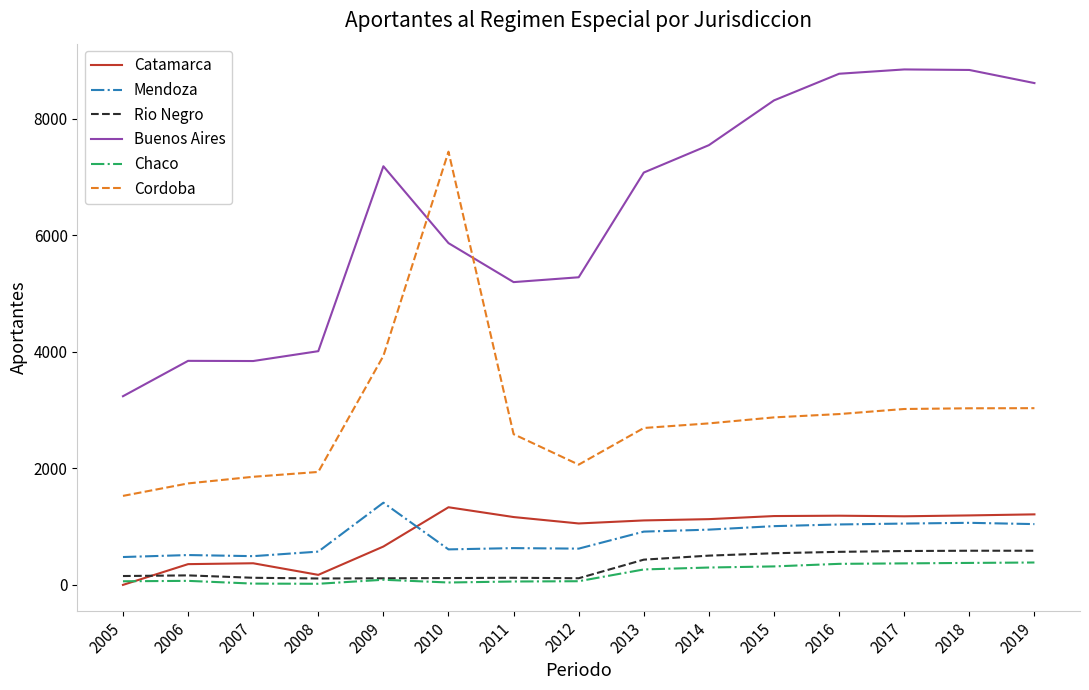

At which label is Buenos Aires closest to 6040?

2010